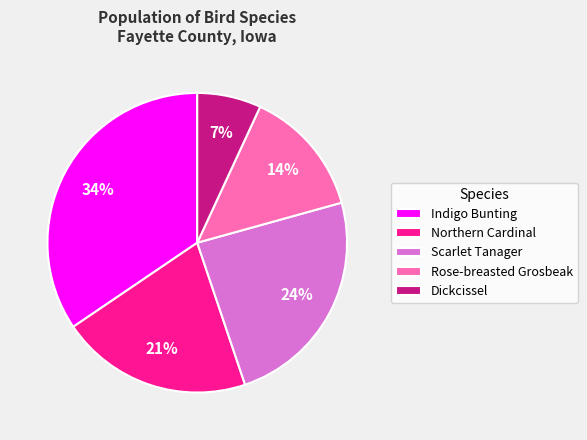

Approximately how many times larger is the value at Northern Cardinal compared to Rose-breasted Grosbeak?

1.5